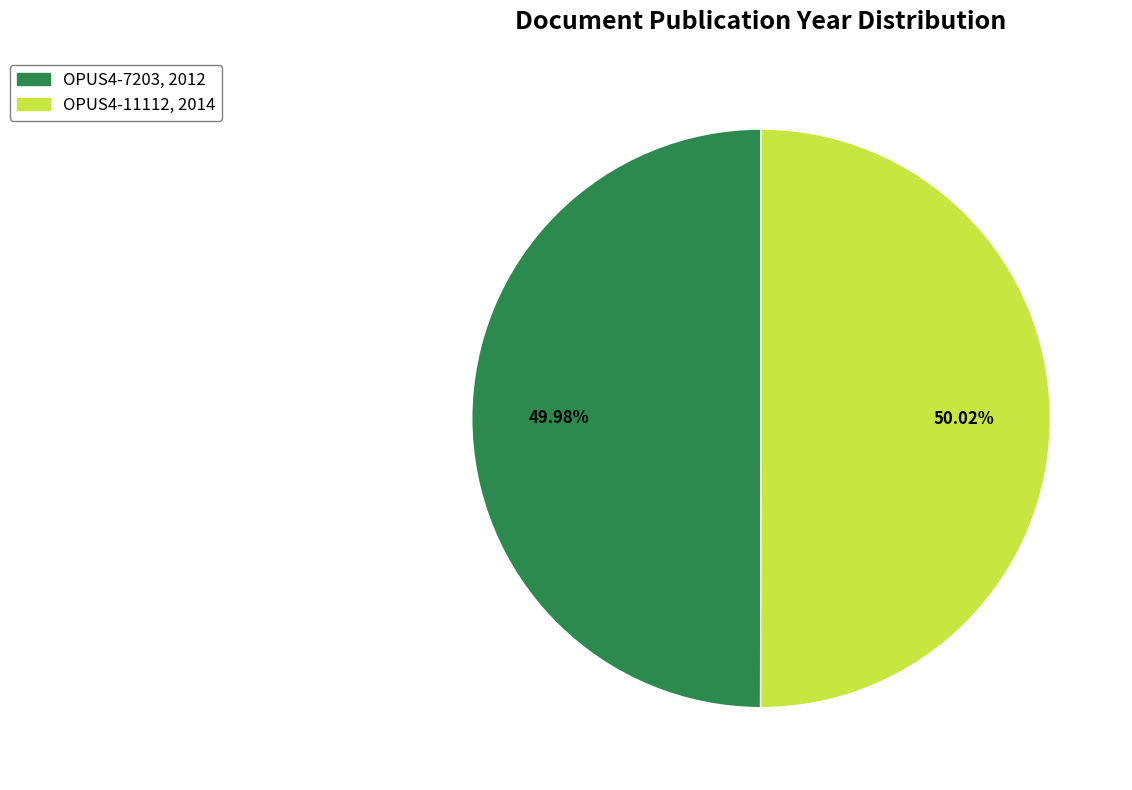

Do OPUS4-11112 and OPUS4-7203 together represent more than half of the pie?

Yes